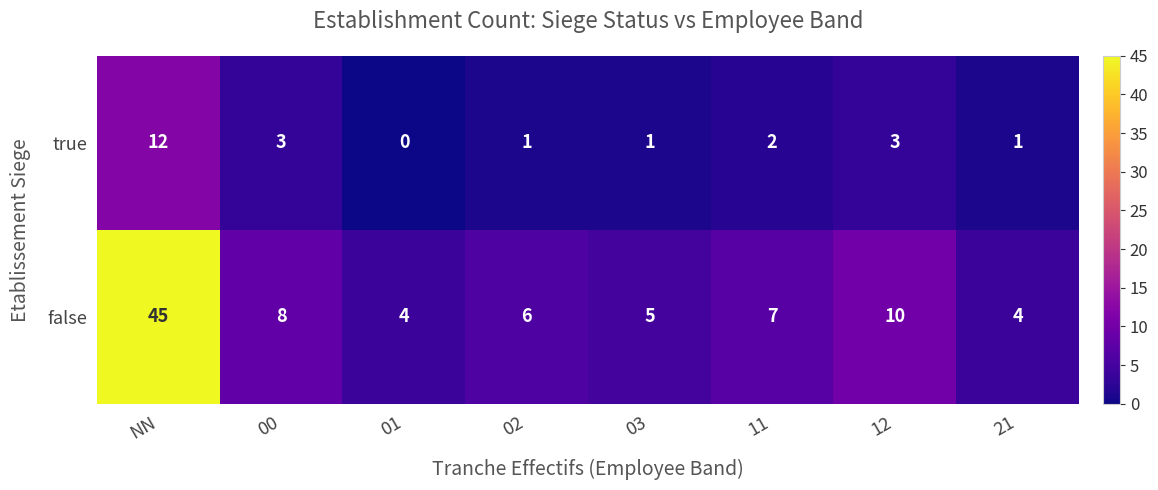

What is the sum of all true values?

23